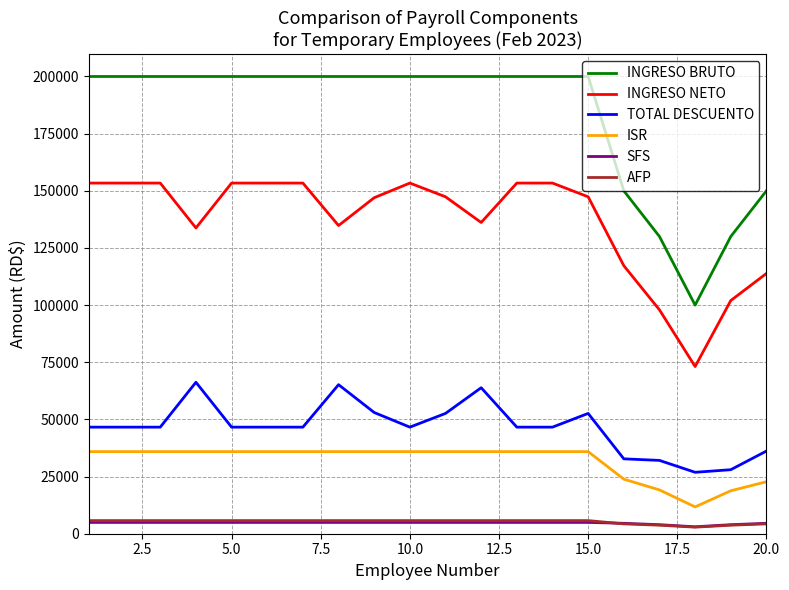

What is the maximum value for INGRESO NETO?

153379.3